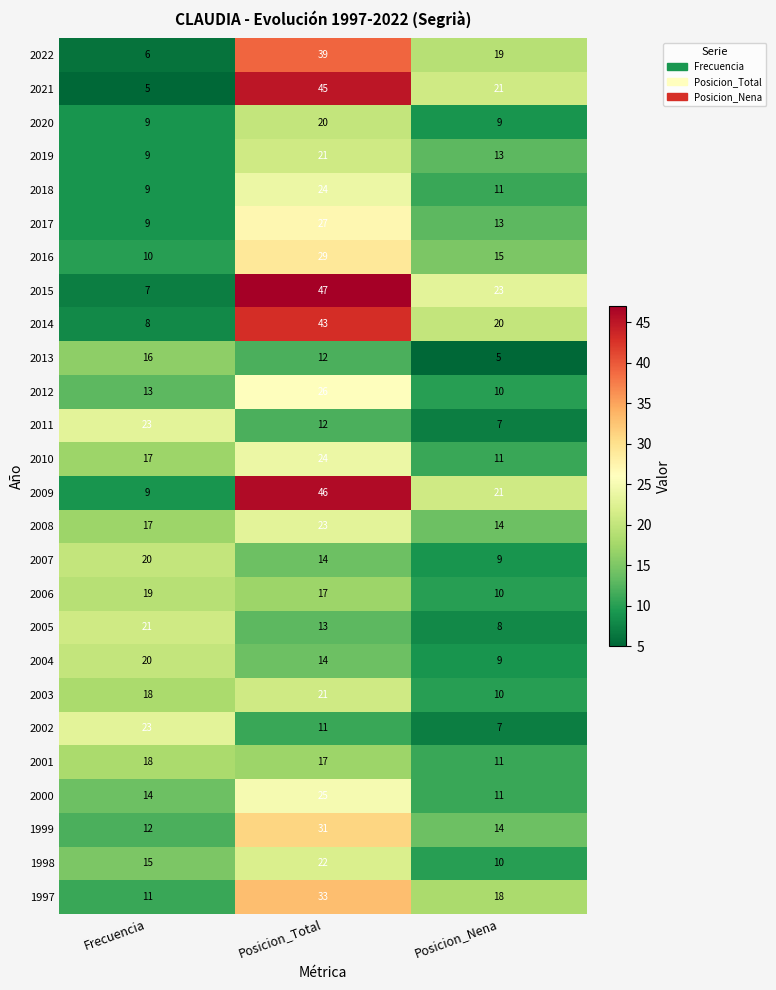

What is the spread (max minus min) of values at Posicion_Nena?

18